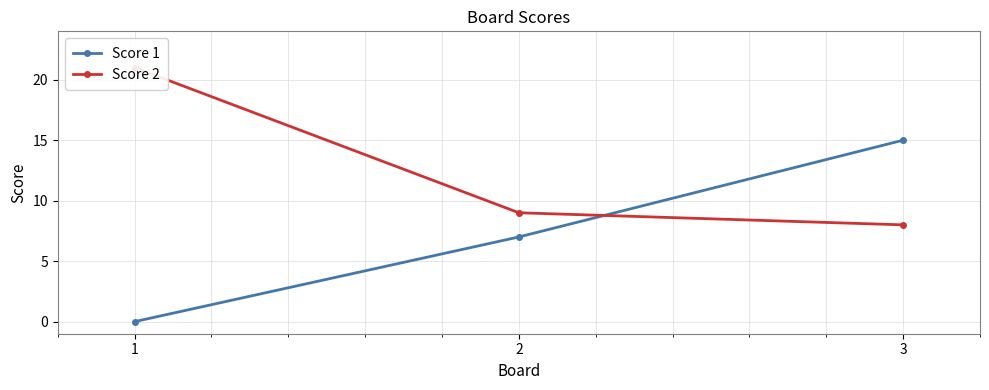

What is the value of the Score 2 point at the 3rd from the left?

8